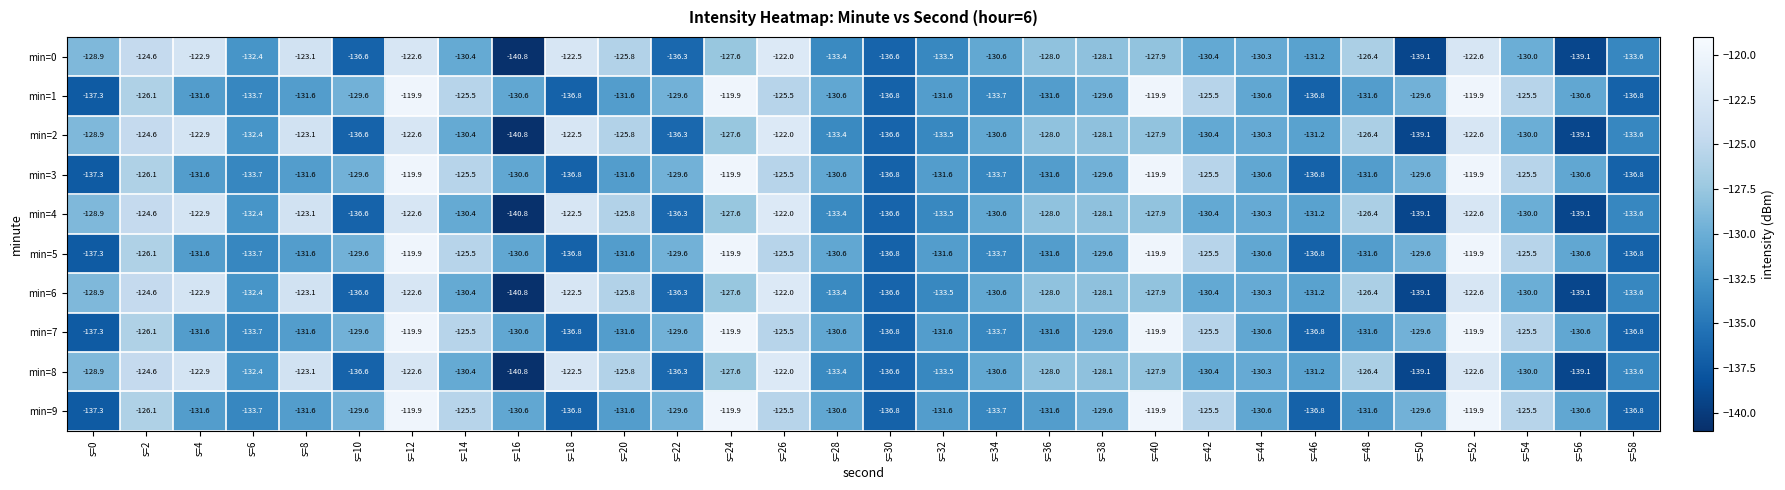

What is the total value across all series at s=8?

-1273.5